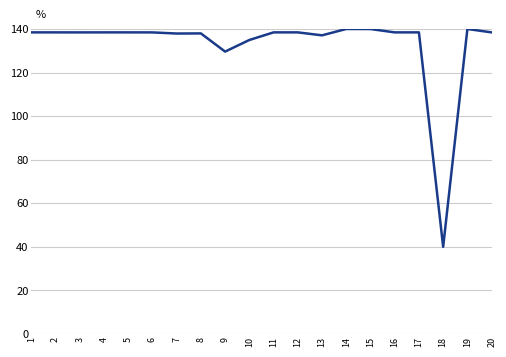

True or false: the data shows 137.9 at 7.

True